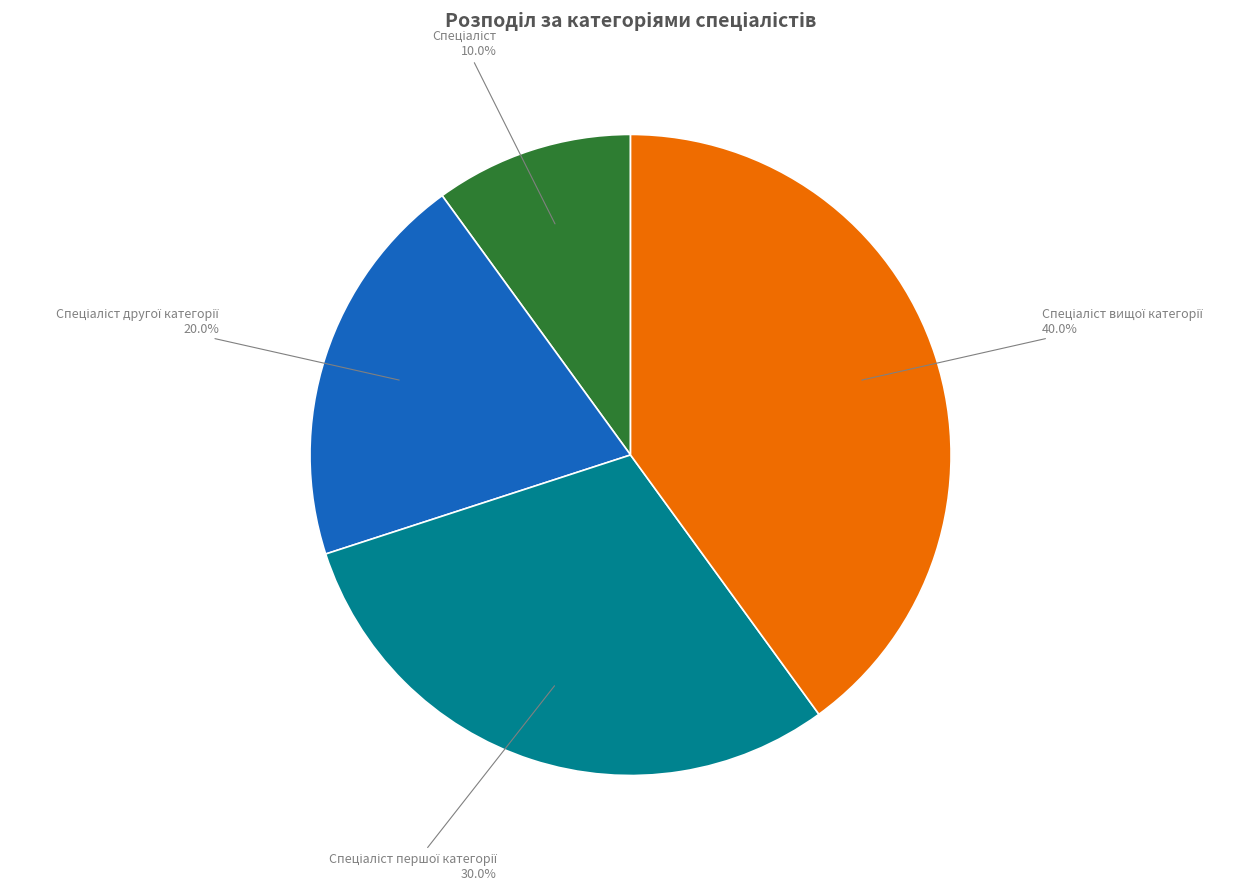

Count the number of slices in the pie.

4